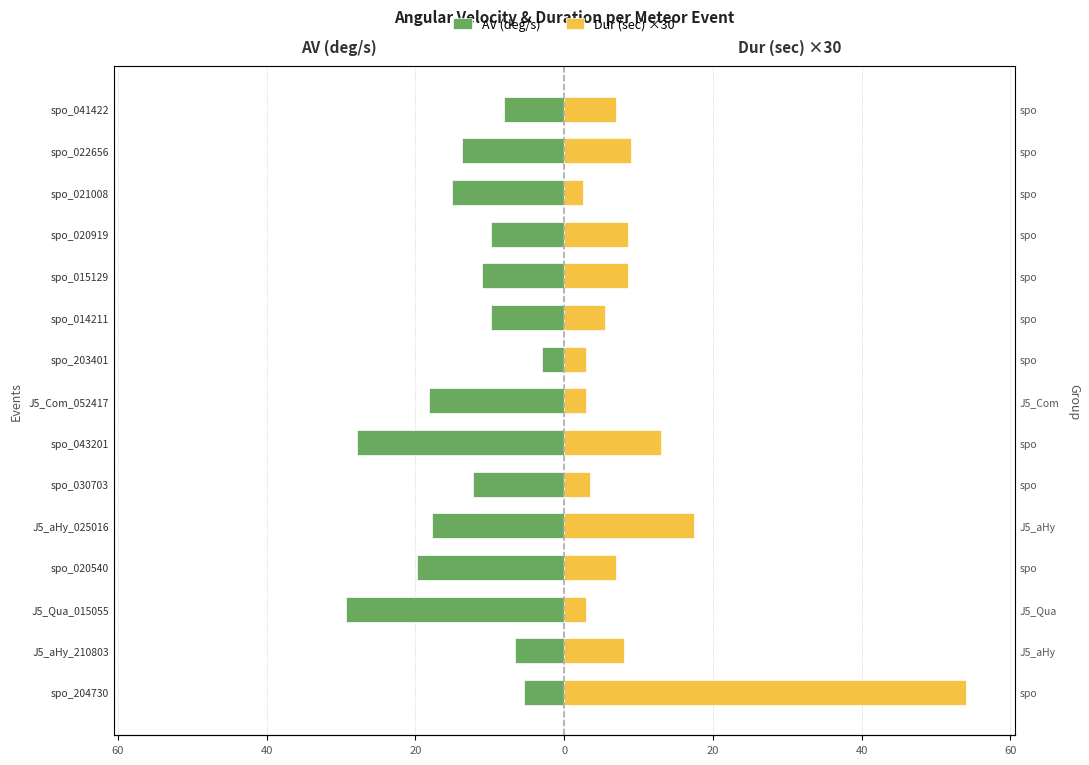

How many groups of bars are there?

15